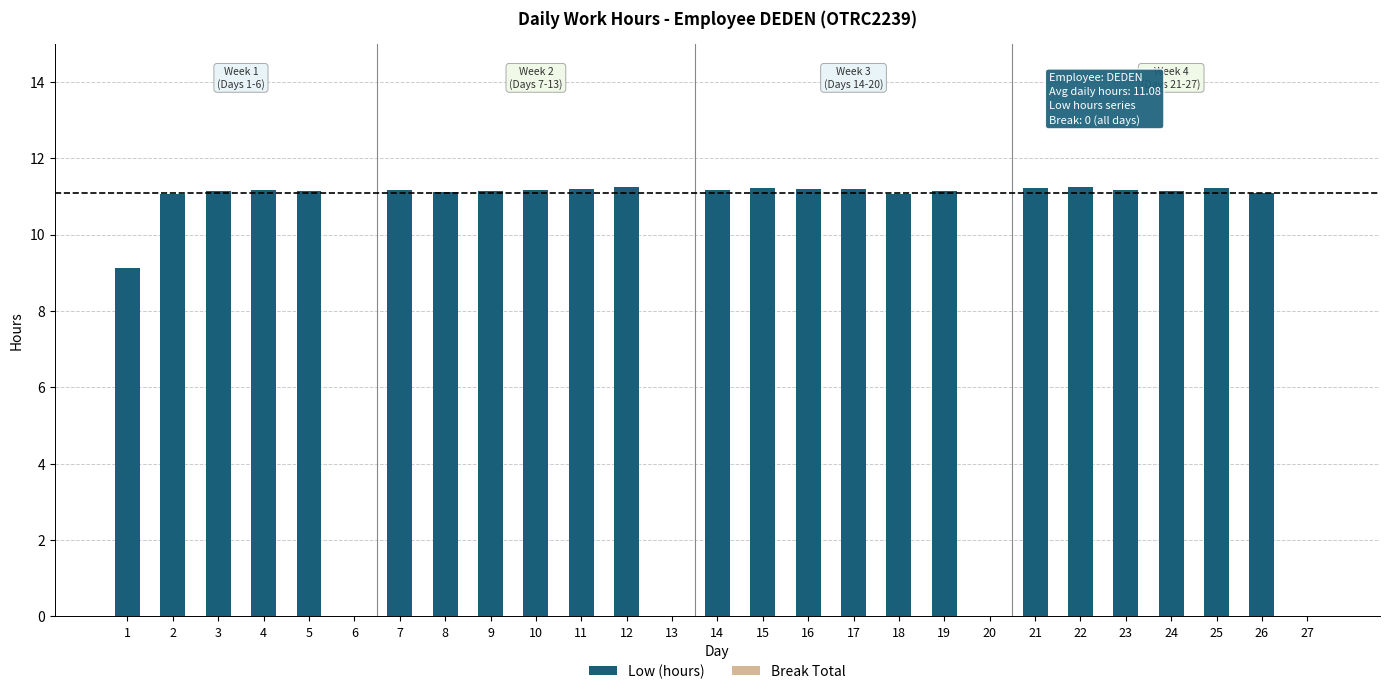

The chart shows a value of 6.6 at 27. True or false?

False